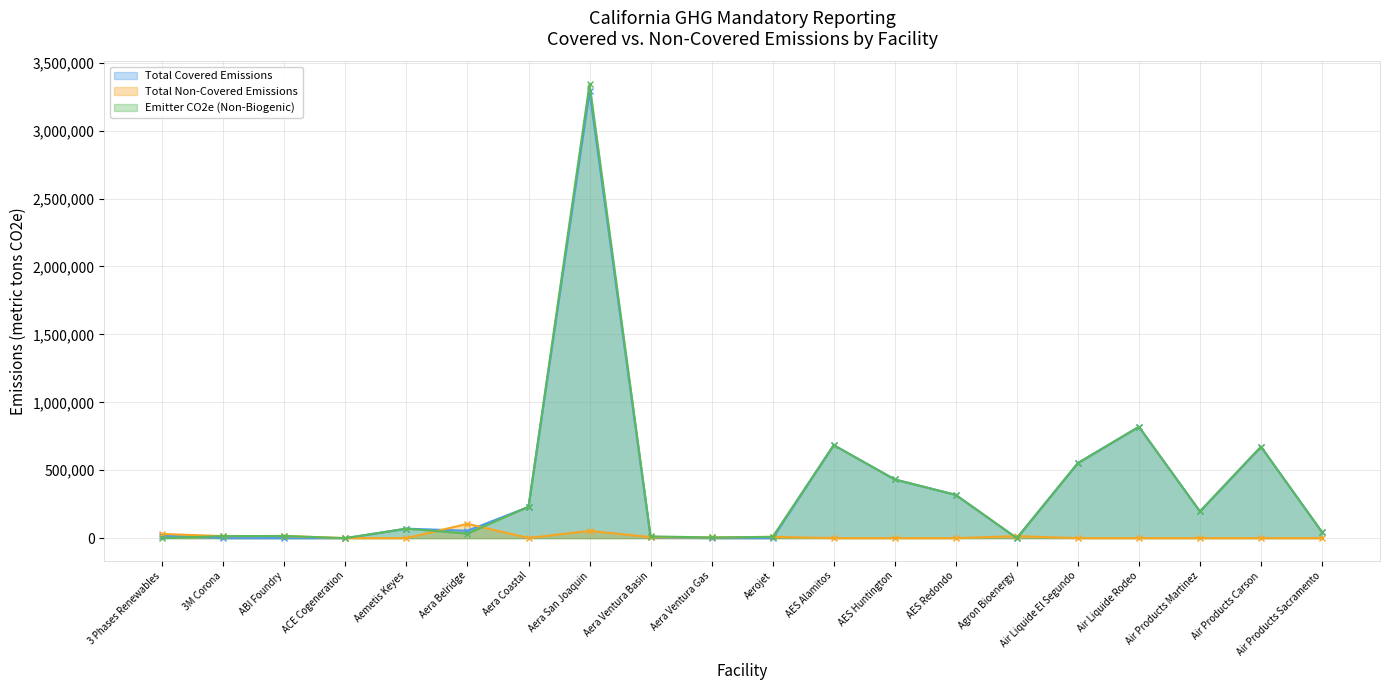

What is the value of the Total Covered Emissions point at the 13th from the left?

432210.5